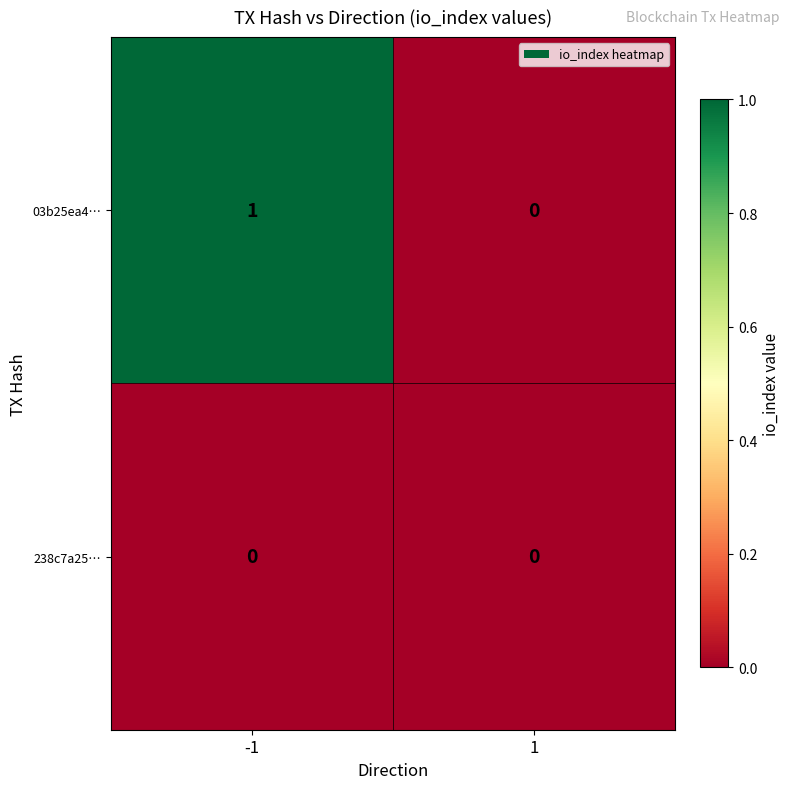

The value of 03b25ea4… at 1 is 1. True or false?

False